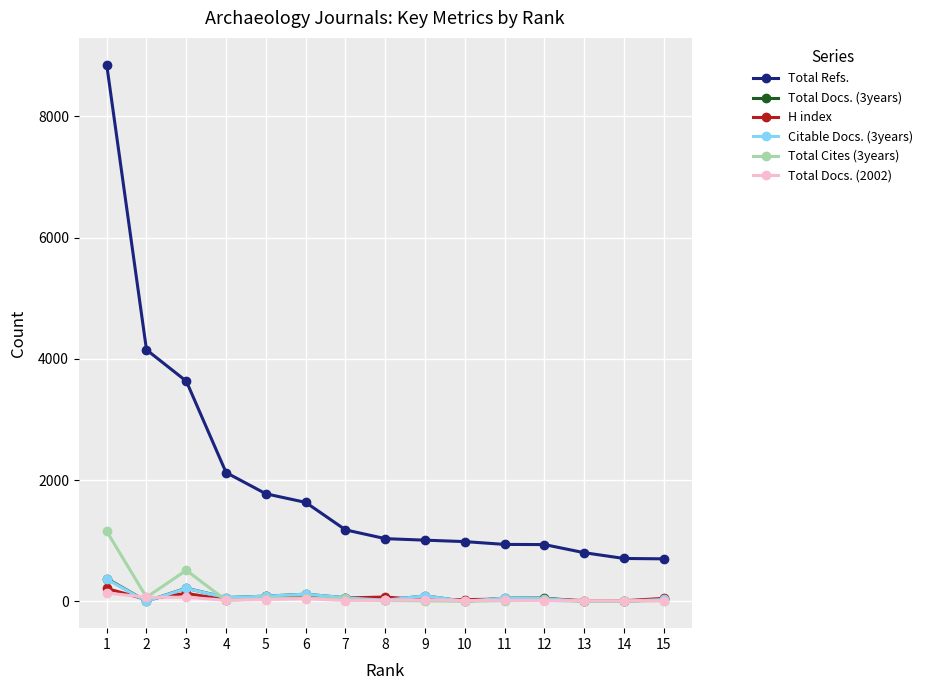

True or false: Total Docs. (3years) and Total Refs. intersect in this chart.

False